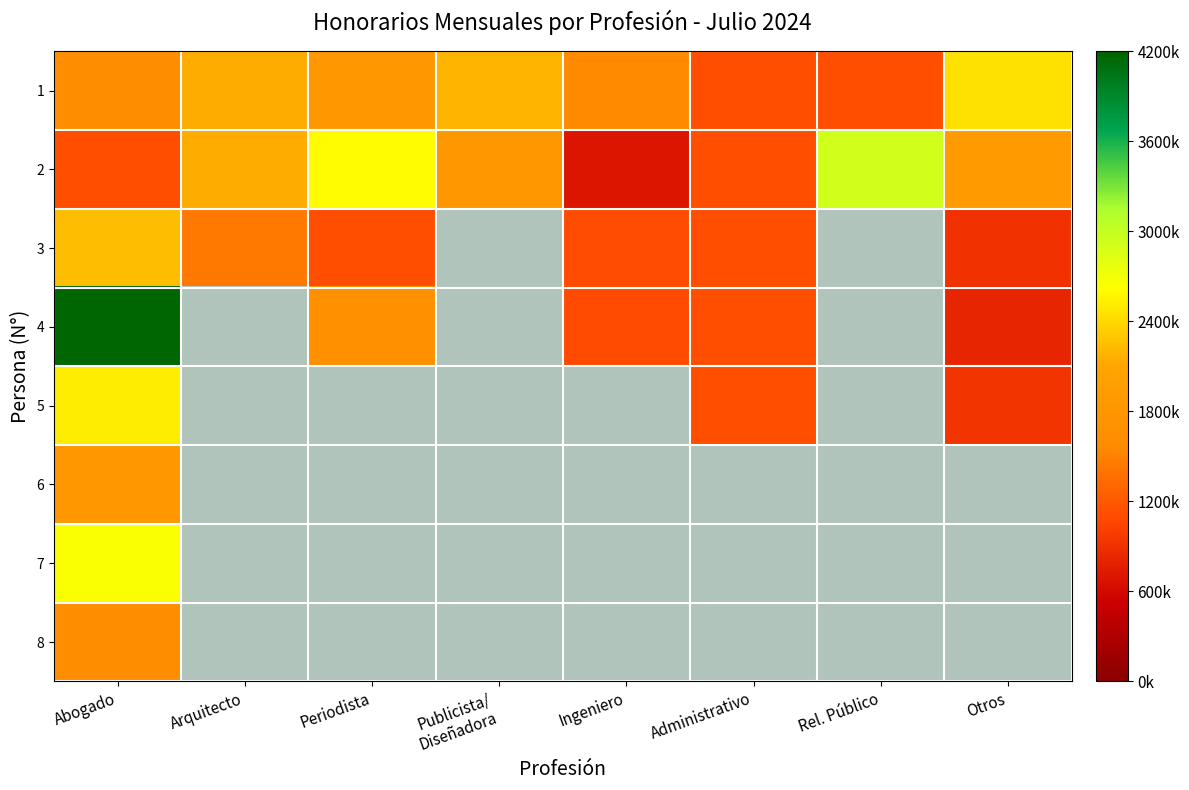

The value of 3 at Abogado is 2240896.0. True or false?

True